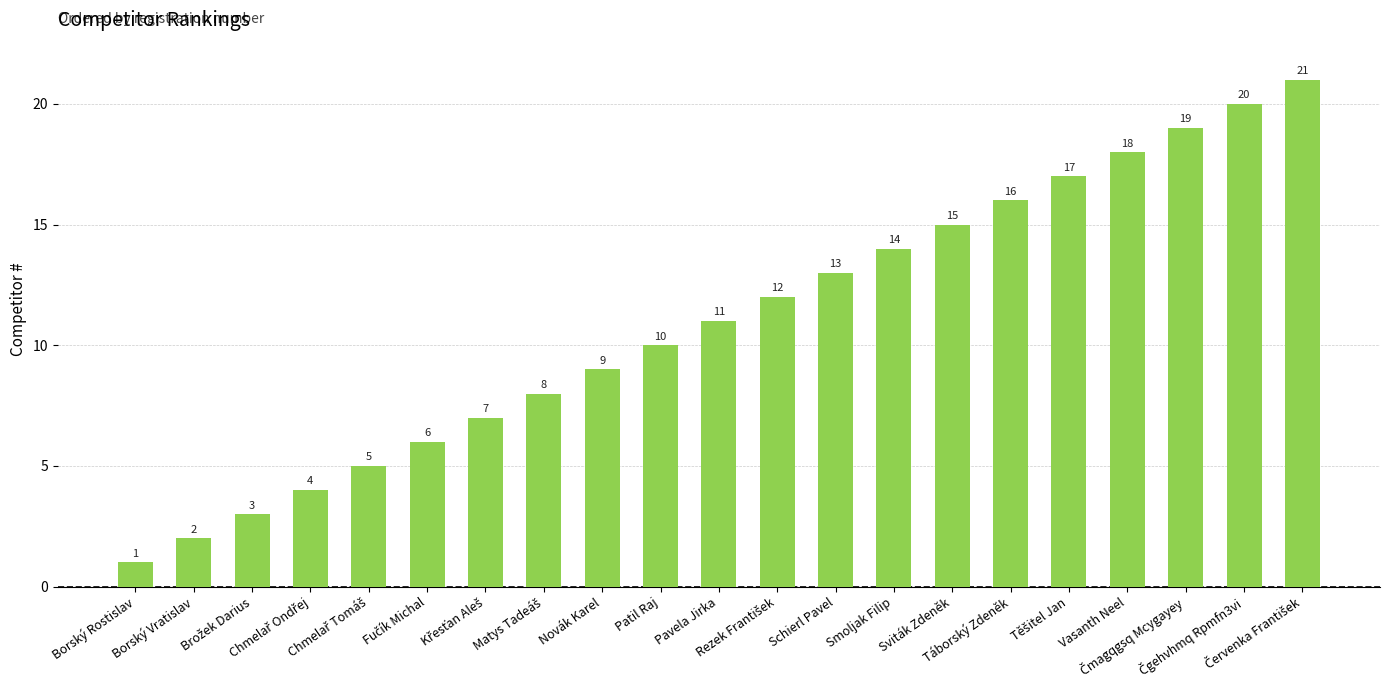

What is the value of the 8th bar from the left?

8